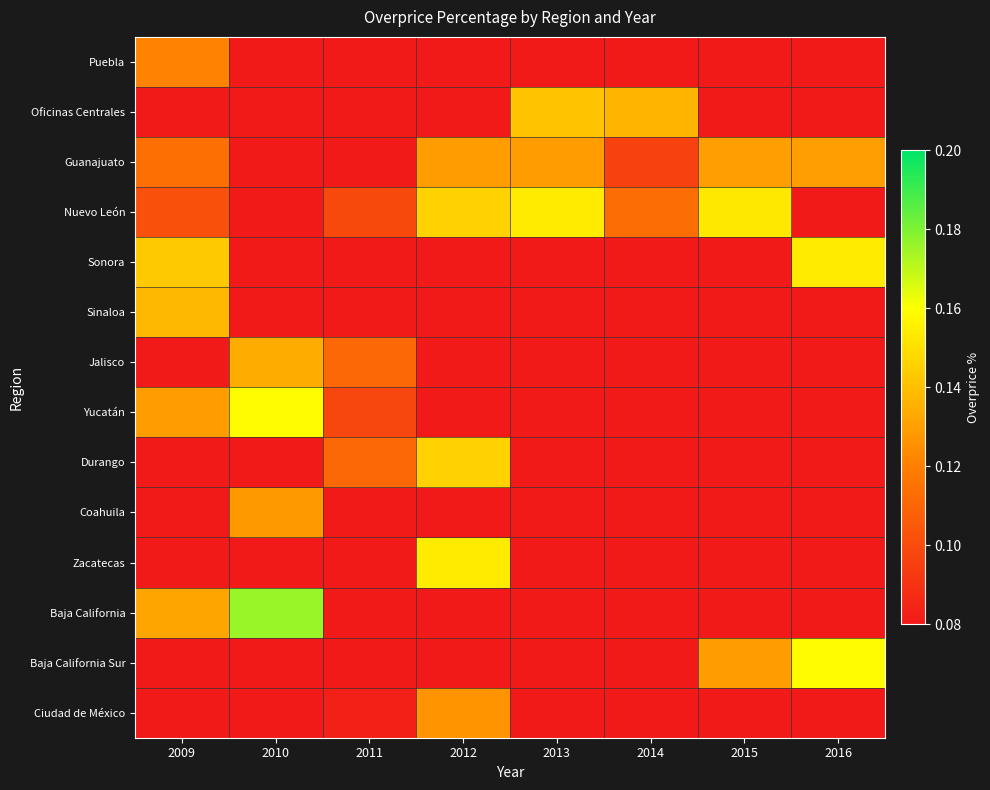

Is it true that Puebla equals 0.1 at 2013?

False